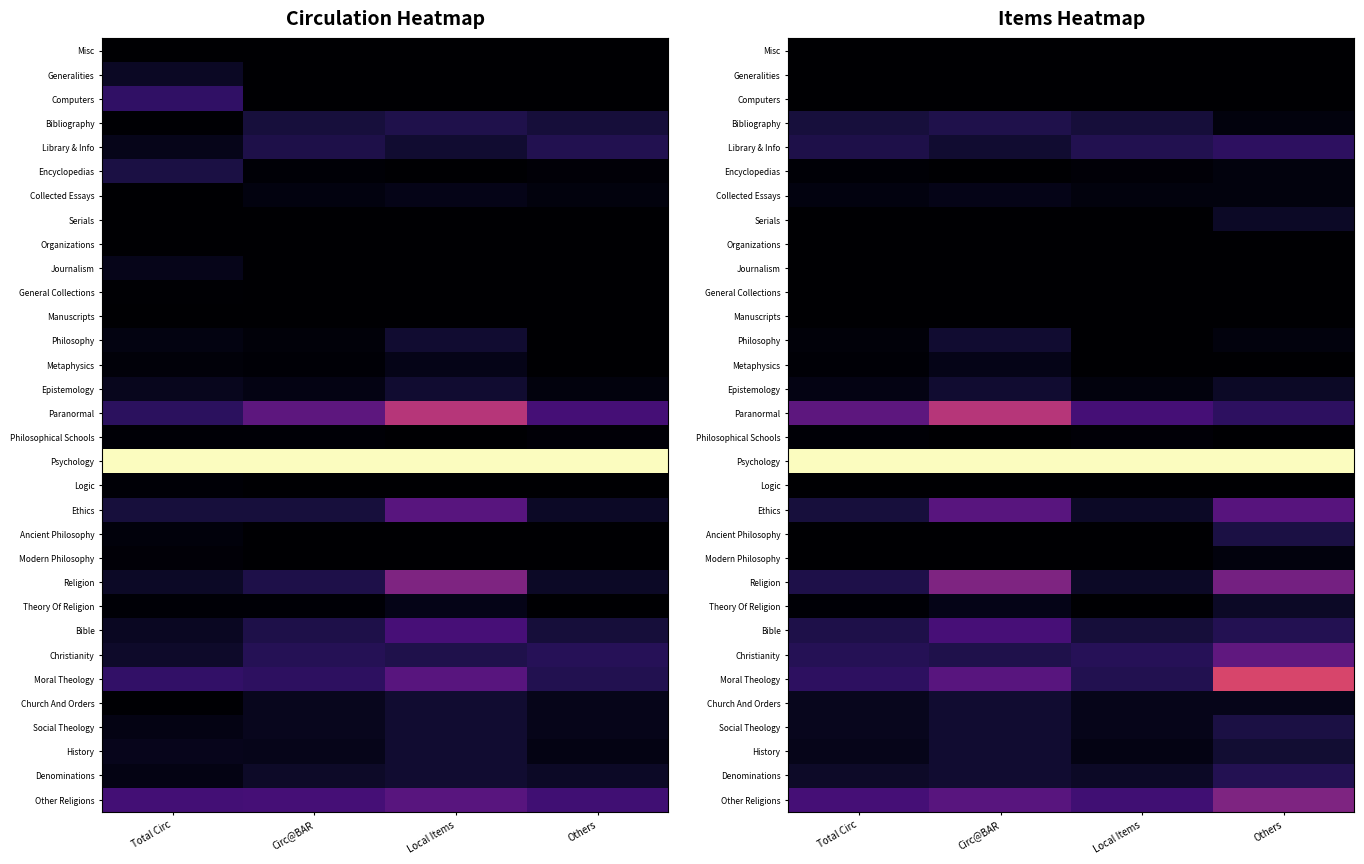

List the labels in order of Collected Essays value, smallest first.

Local Items, Others, Total Circ, Circ@BAR